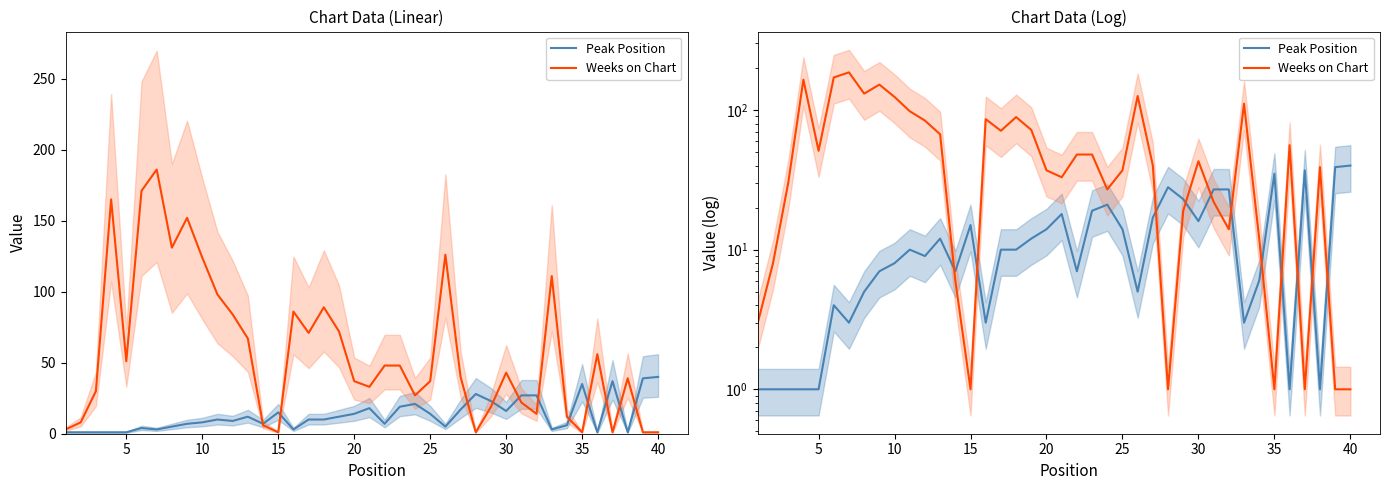

Which series has the largest total across all categories?

Weeks on Chart